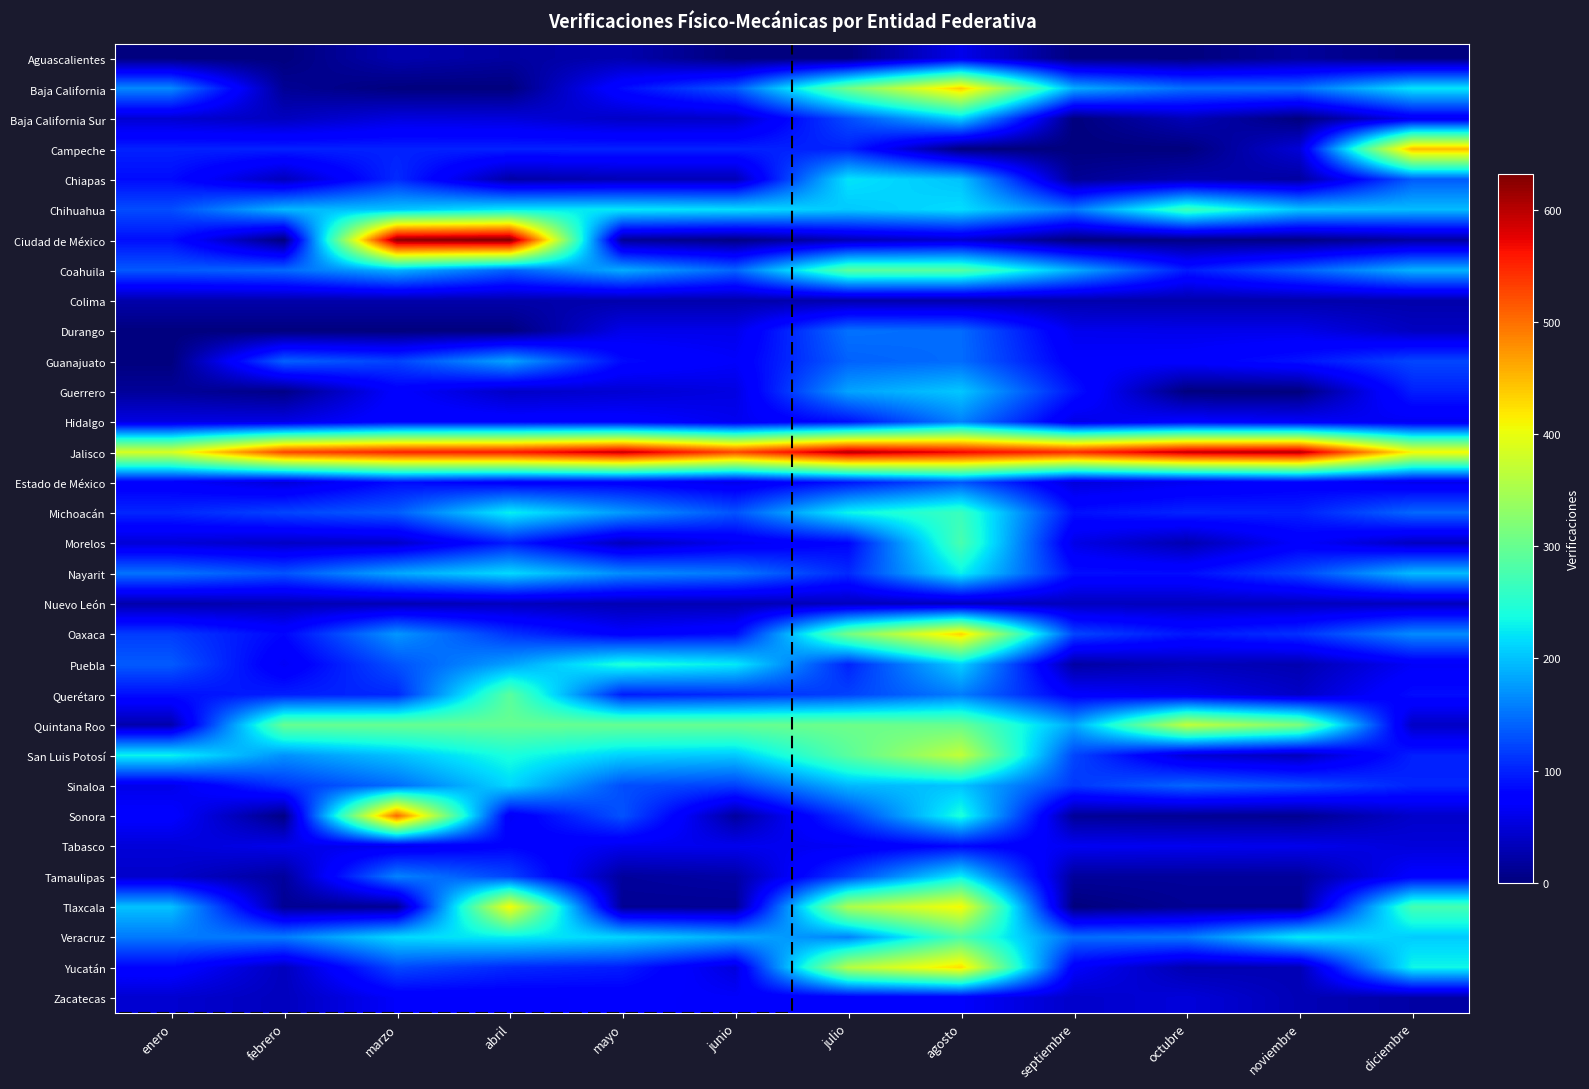

What is the difference between the maximum and minimum values in the Jalisco series?

215